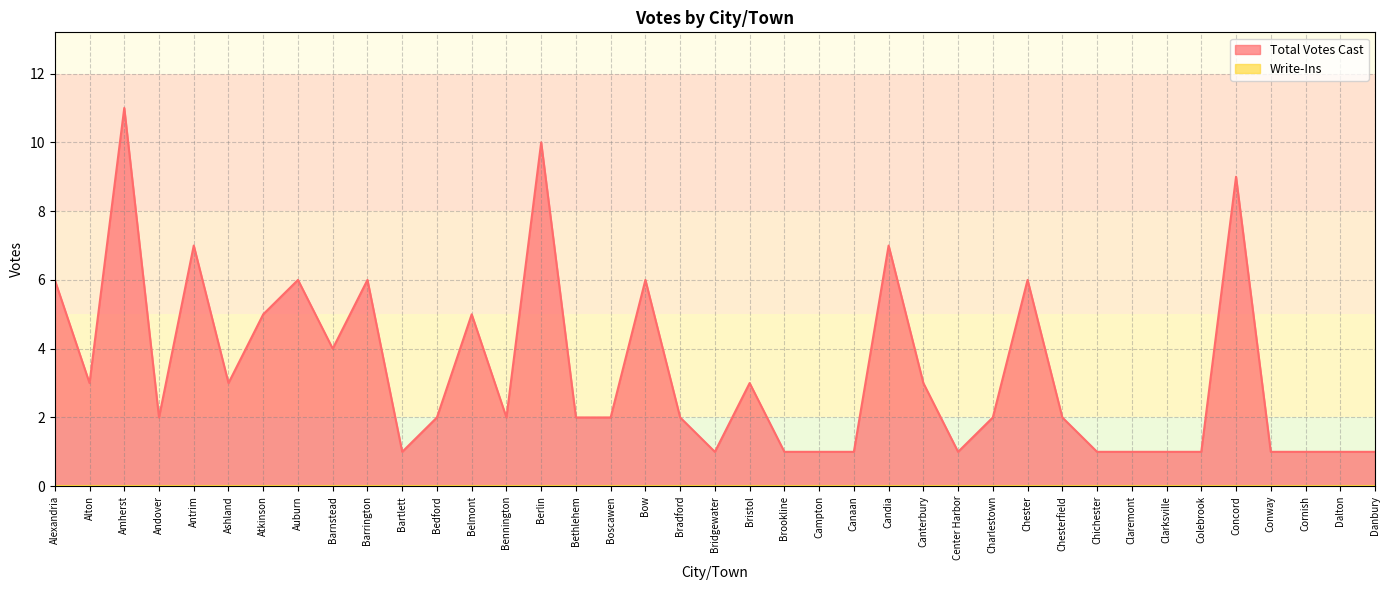

What is the difference between the maximum and second lowest values?

10